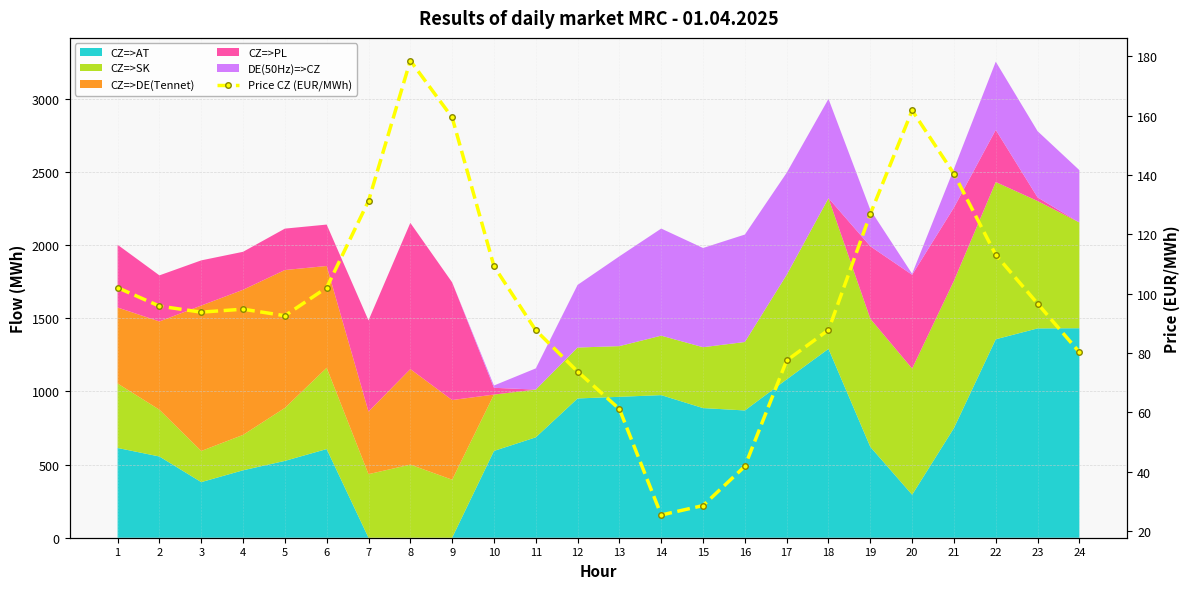

How many lines are shown in the chart?

1